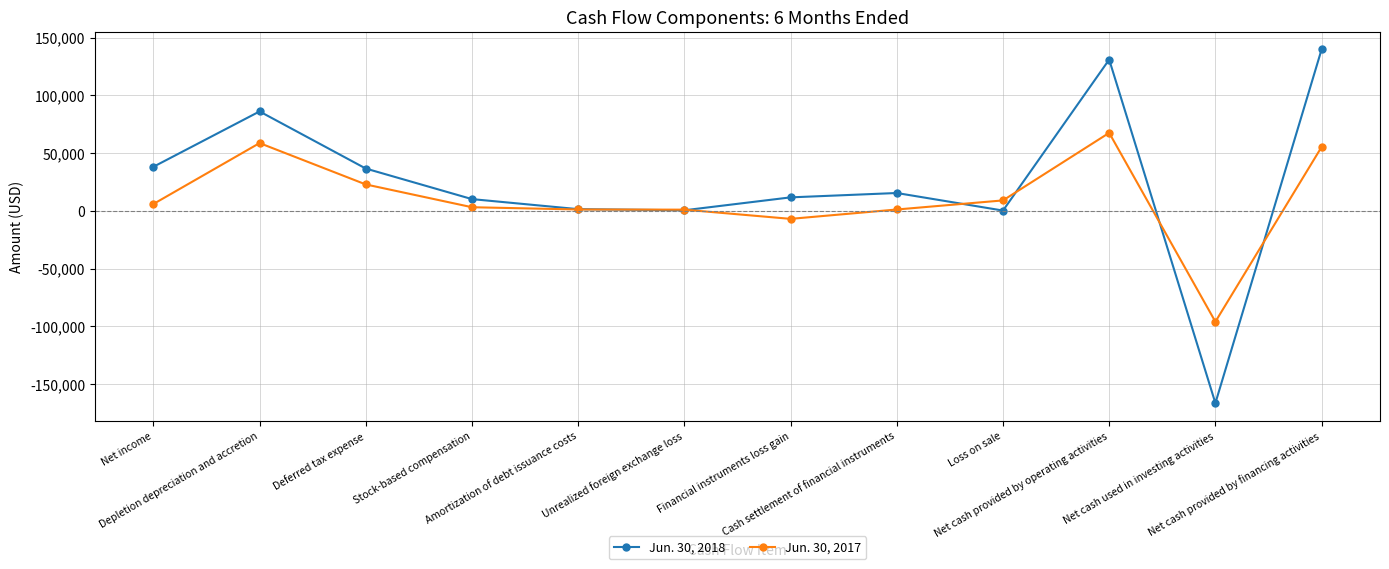

What is the label of the 2nd point from the right?

Net cash used in investing activities